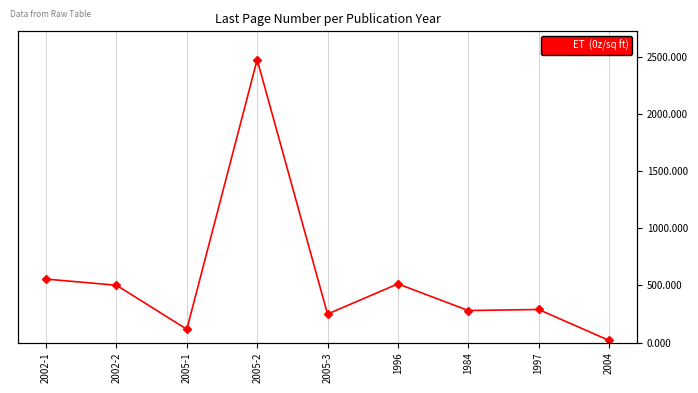

How many lines are shown in the chart?

1